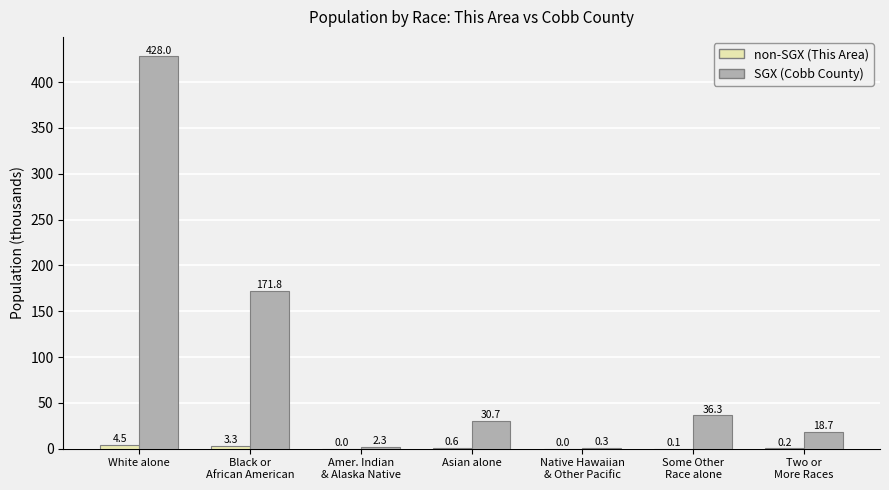

What value does the SGX (Cobb County) series have at Native Hawaiian
& Other Pacific?

0.3